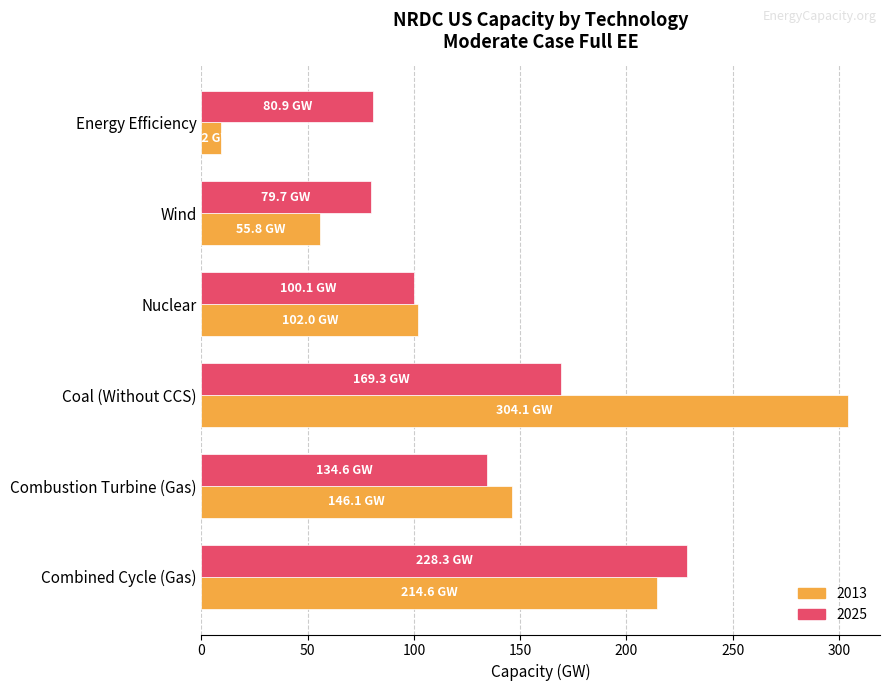

Is the value of 2013 at Coal (Without CCS) greater than the value of 2025 at Nuclear?

Yes